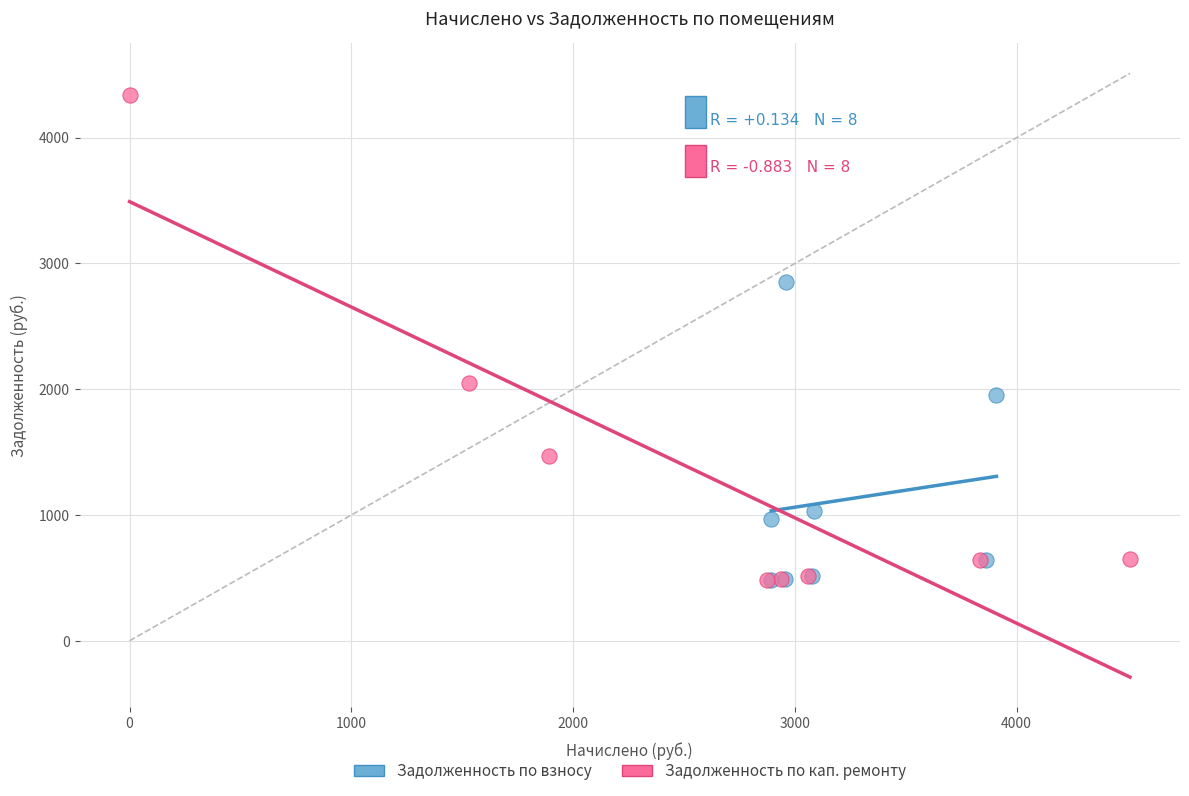

Which series has the widest spread of Y values?

Задолженность по кап. ремонту